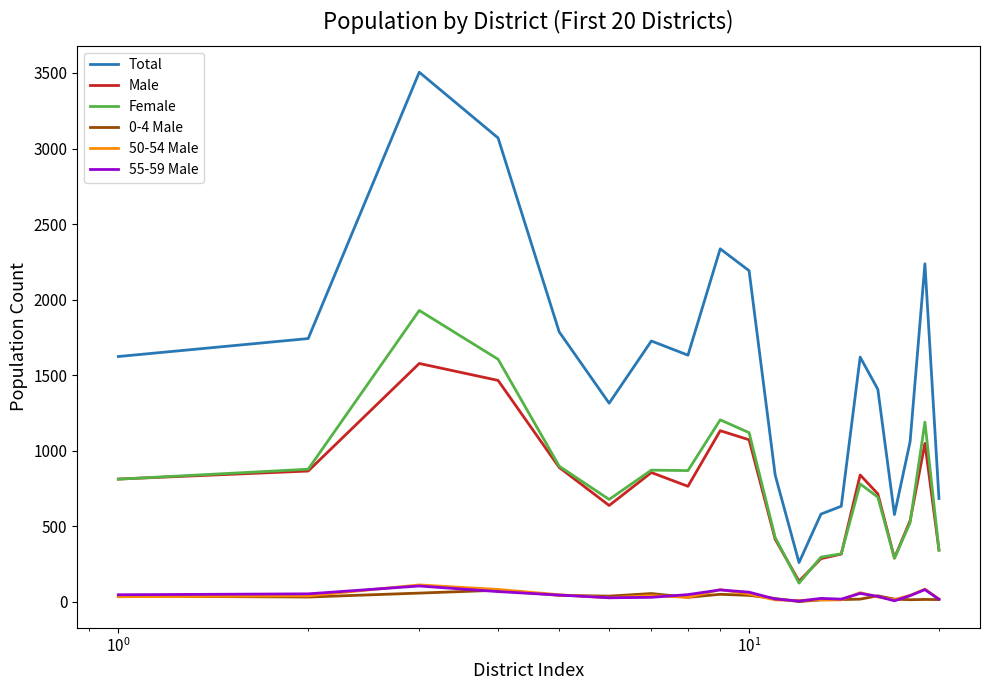

How many categories are shown in the chart?

20